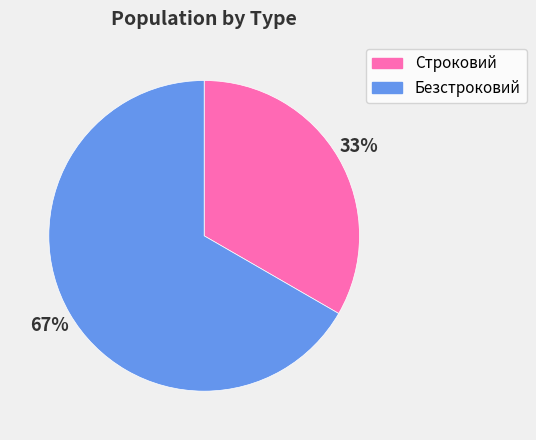

Which has a higher value, Строковий or Безстроковий?

Безстроковий